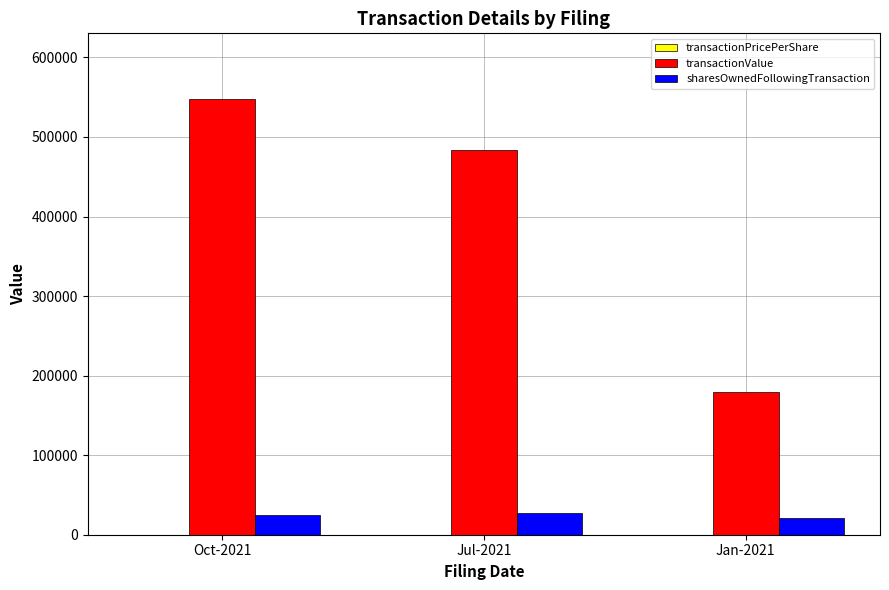

Does the chart contain stacked bars?

No